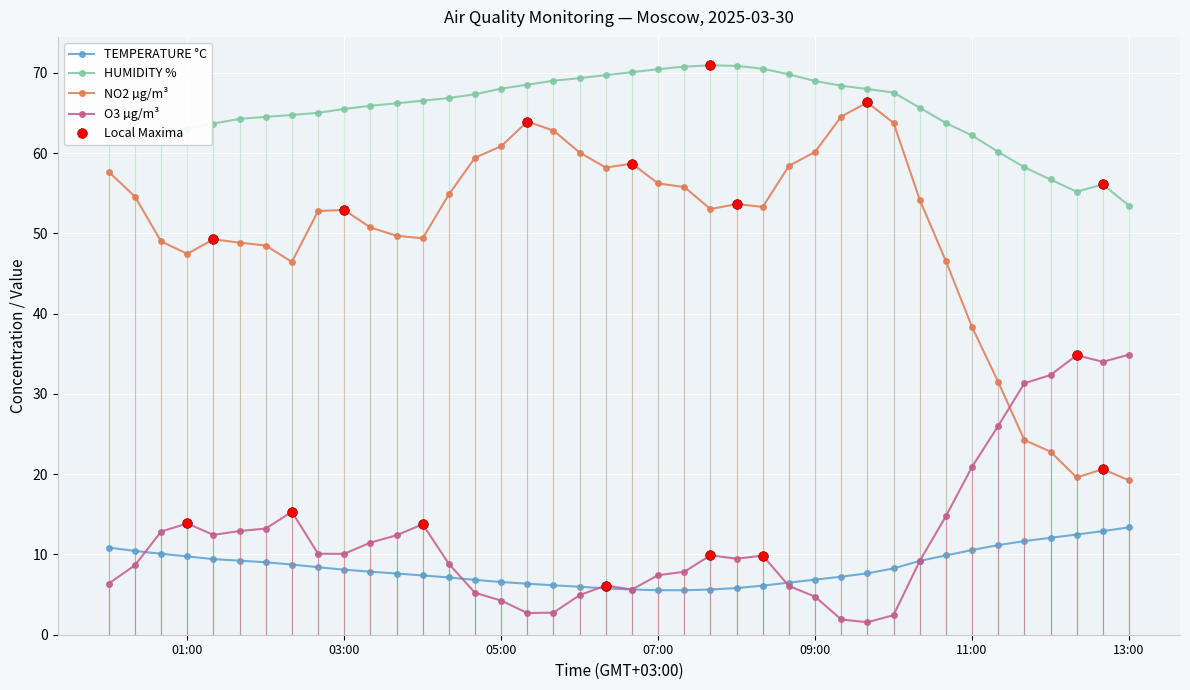

What is the highest value of the NO2 µg/m³ series?

66.3